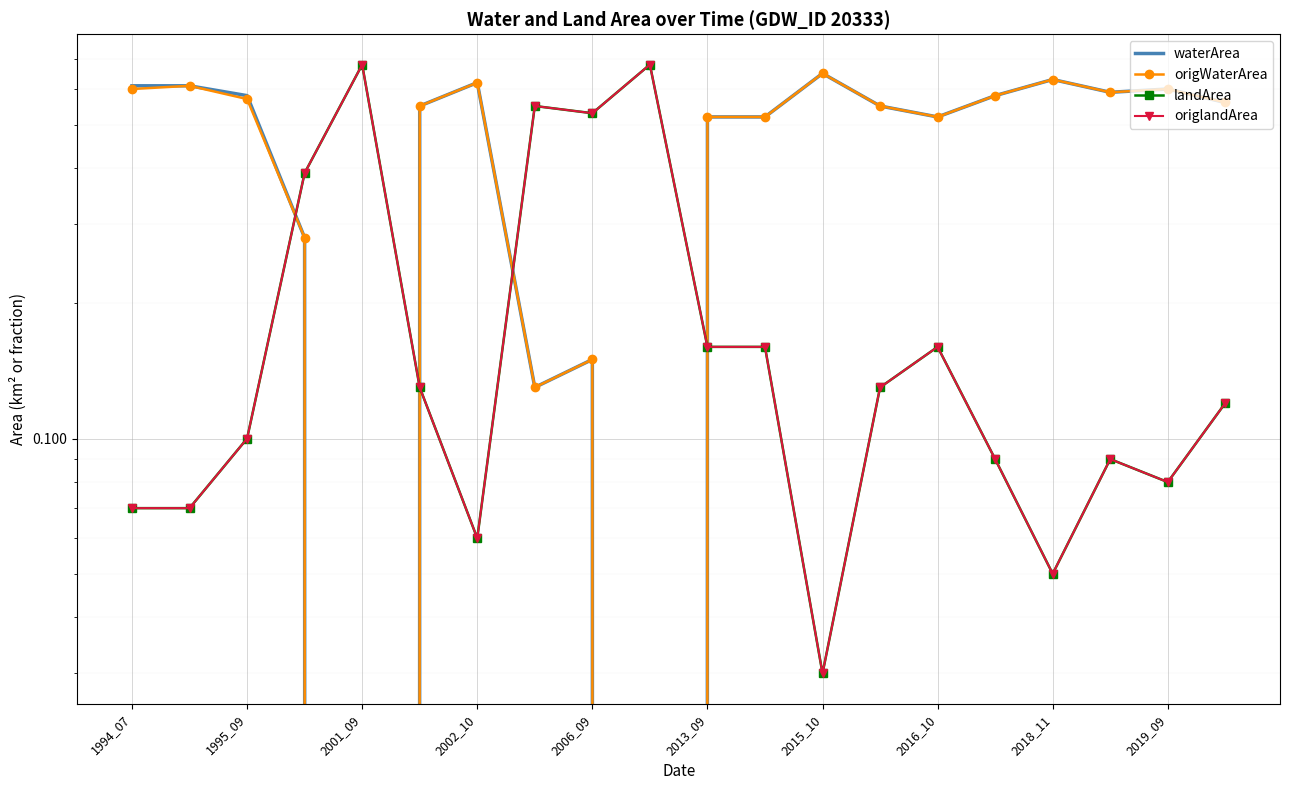

What is the sum of all origlandArea values?

4.3